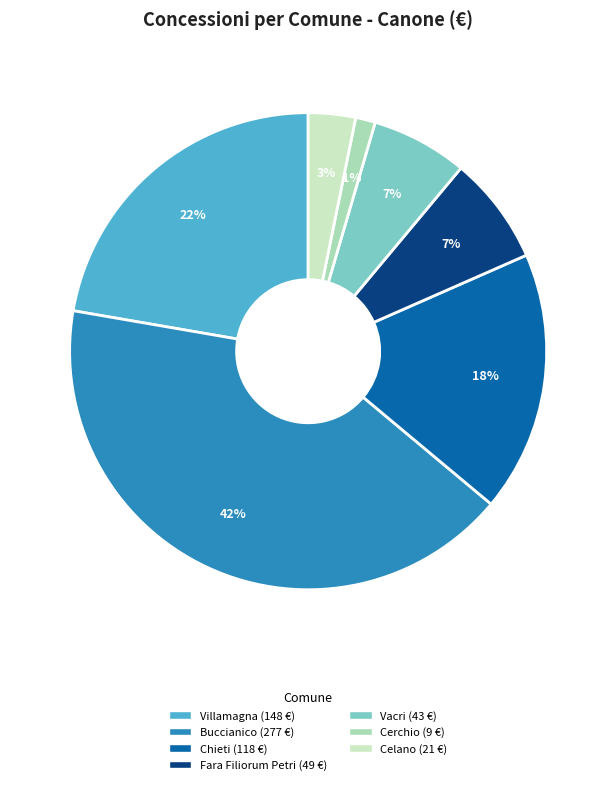

Does any single category account for the majority?

No